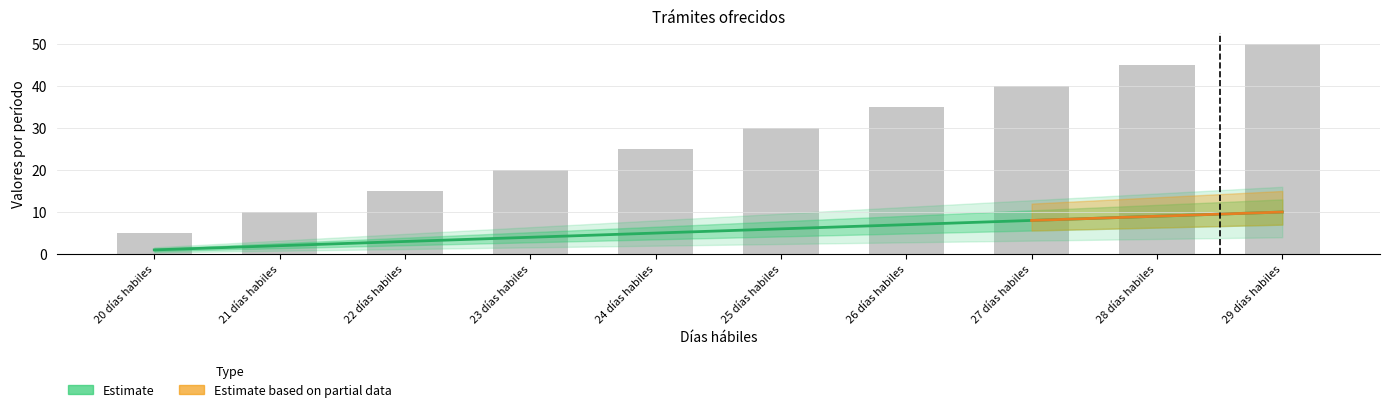

Is it true that col_22 equals 35 at 26 días habiles?

True